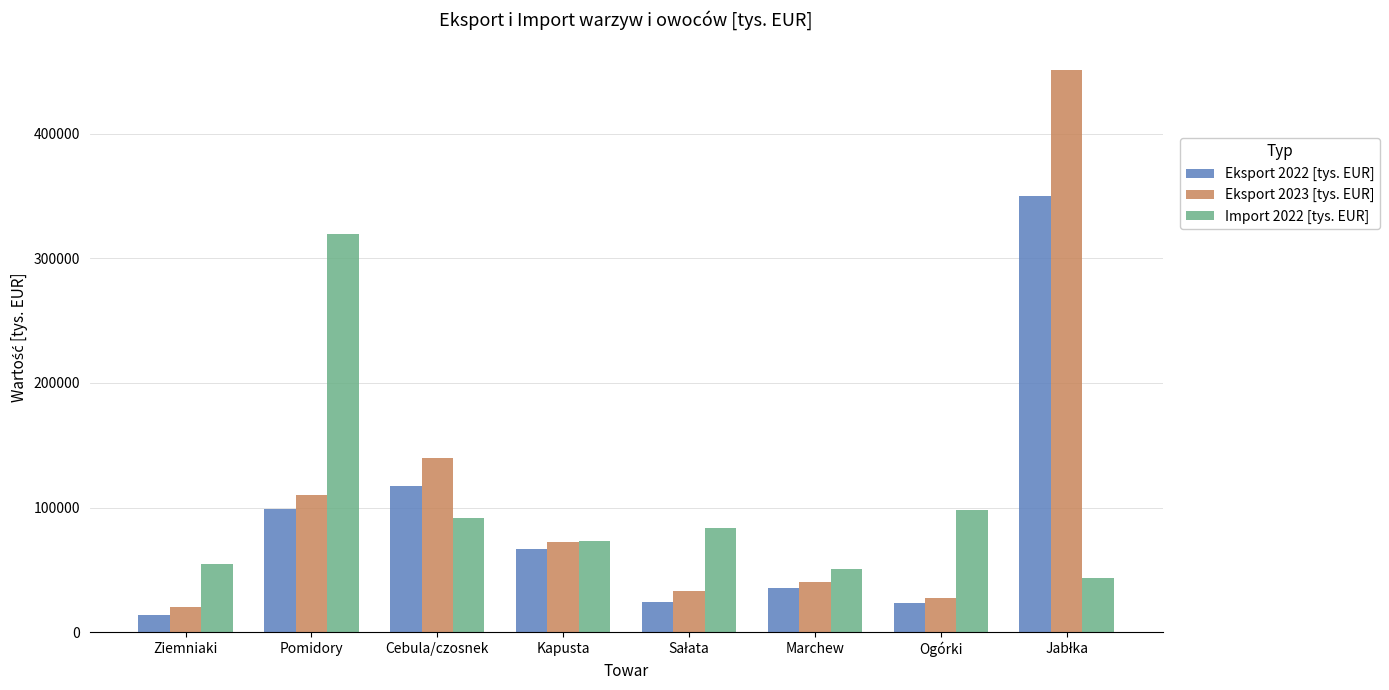

Read the Eksport 2023 [tys. EUR] value at Marchew.

40013.9